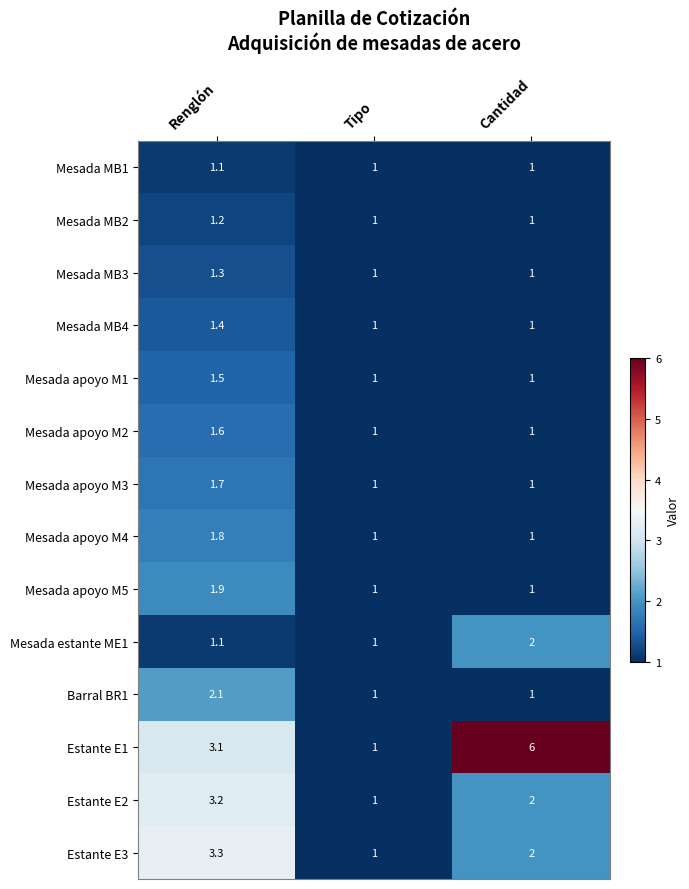

Where is Estante E3 nearest to the value 2?

Cantidad